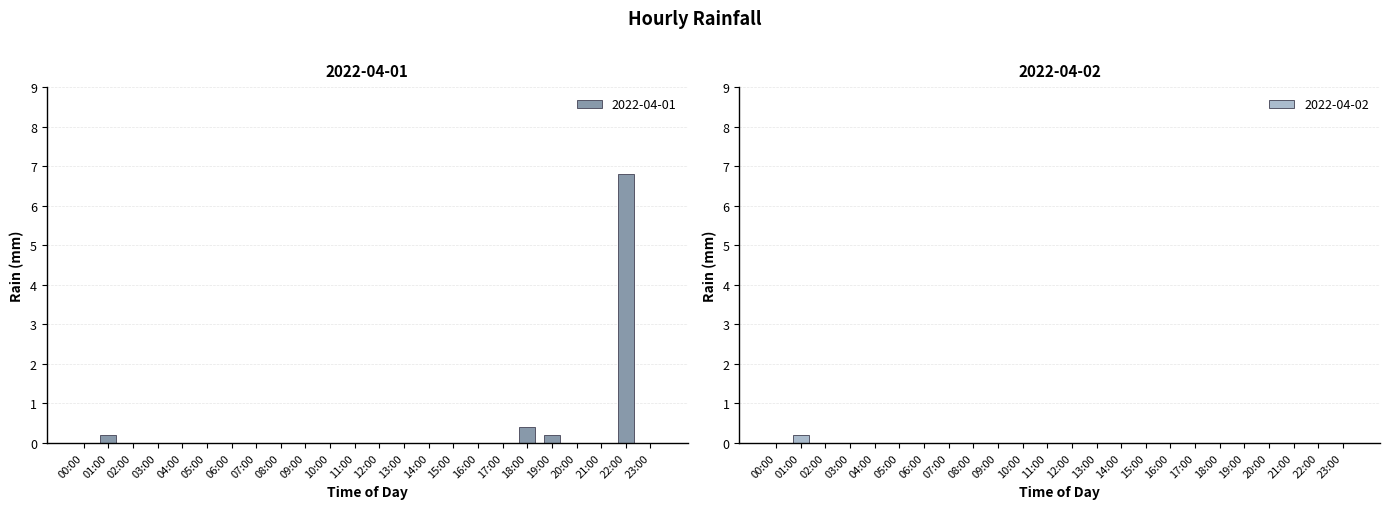

Is the value of 2022-04-01 at 16:00 greater than the value of 2022-04-02 at 11:00?

No